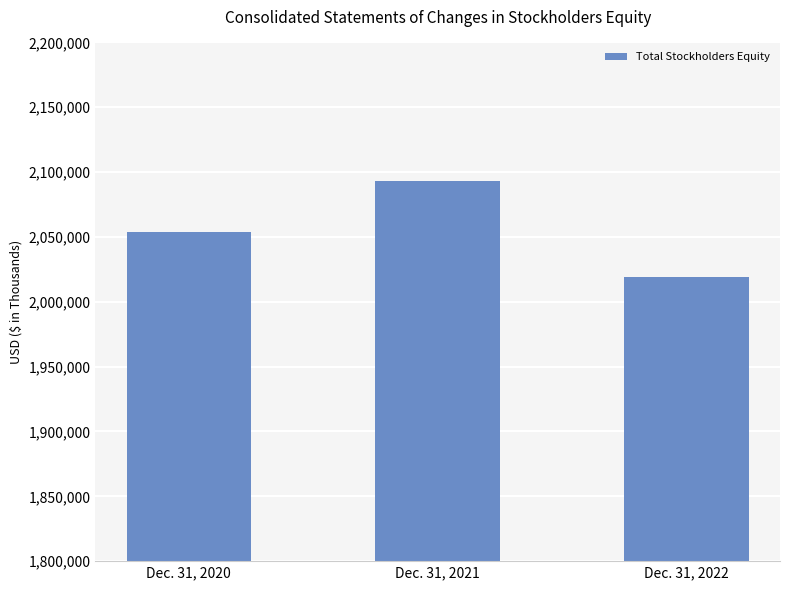

What is the difference between the maximum and minimum values?

73655